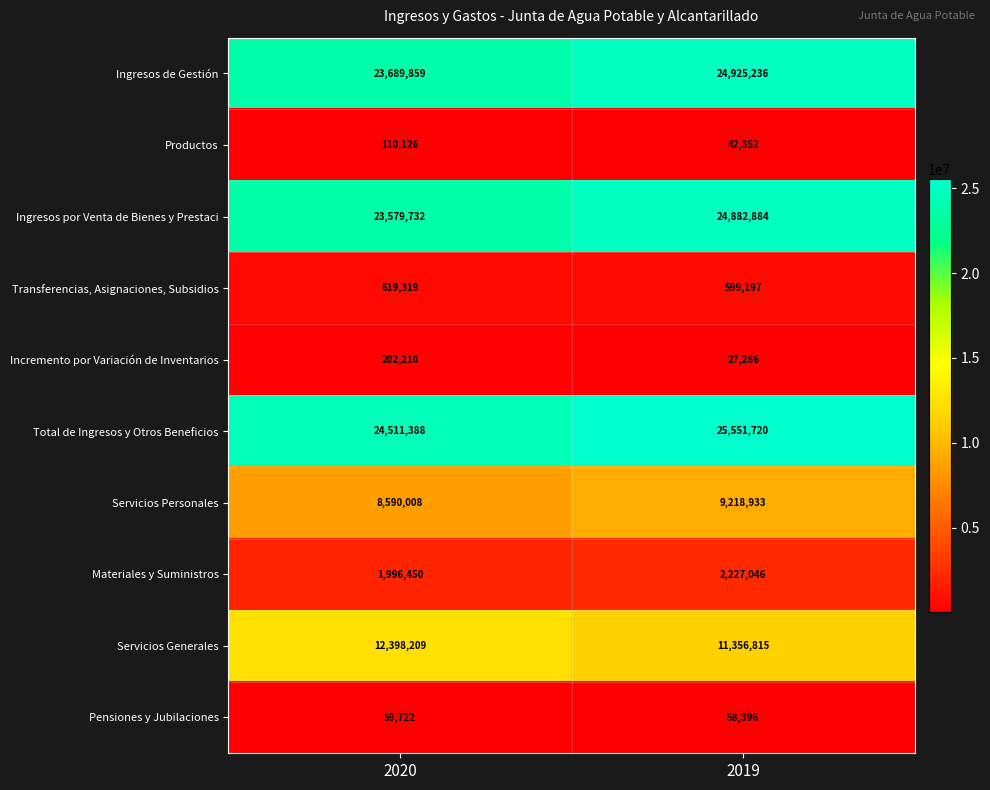

Reading left to right, extract all data points from this chart.

Ingresos de Gestión: 23689859	24925236
Productos: 110126	42352
Ingresos por Venta de Bienes y Prestaci: 23579732	24882884
Transferencias, Asignaciones, Subsidios: 619319	599197
Incremento por Variación de Inventarios: 202210	27286
Total de Ingresos y Otros Beneficios: 24511388	25551720
Servicios Personales: 8590008	9218933
Materiales y Suministros: 1996450	2227046
Servicios Generales: 12398209	11356815
Pensiones y Jubilaciones: 59722	58396